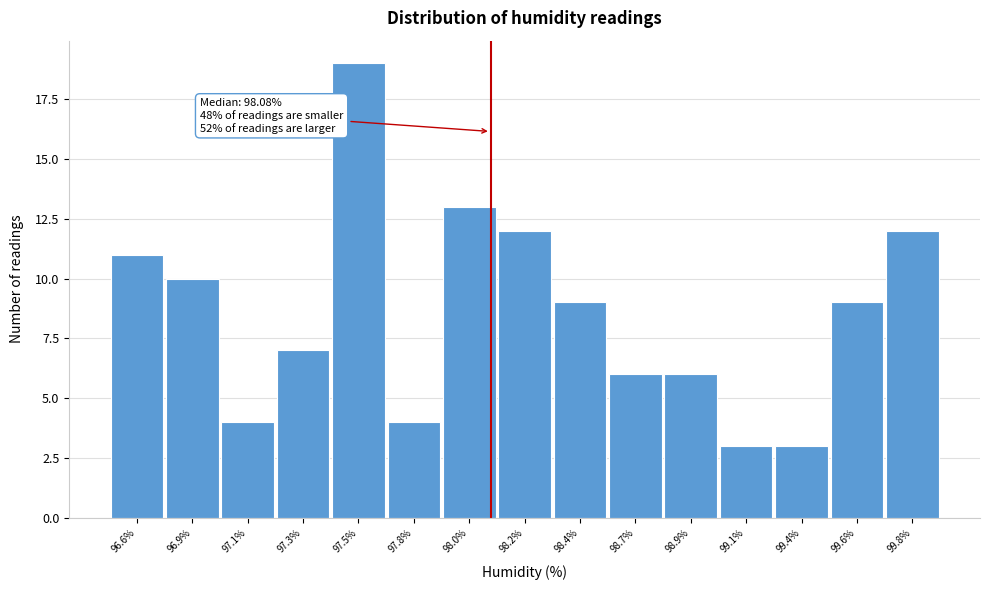

Reading left to right, what are all the values shown in this chart?

96.6%=11	96.9%=10	97.1%=4	97.3%=7	97.5%=19	97.8%=4	98.0%=13	98.2%=12	98.4%=9	98.7%=6	98.9%=6	99.1%=3	99.4%=3	99.6%=9	99.8%=12